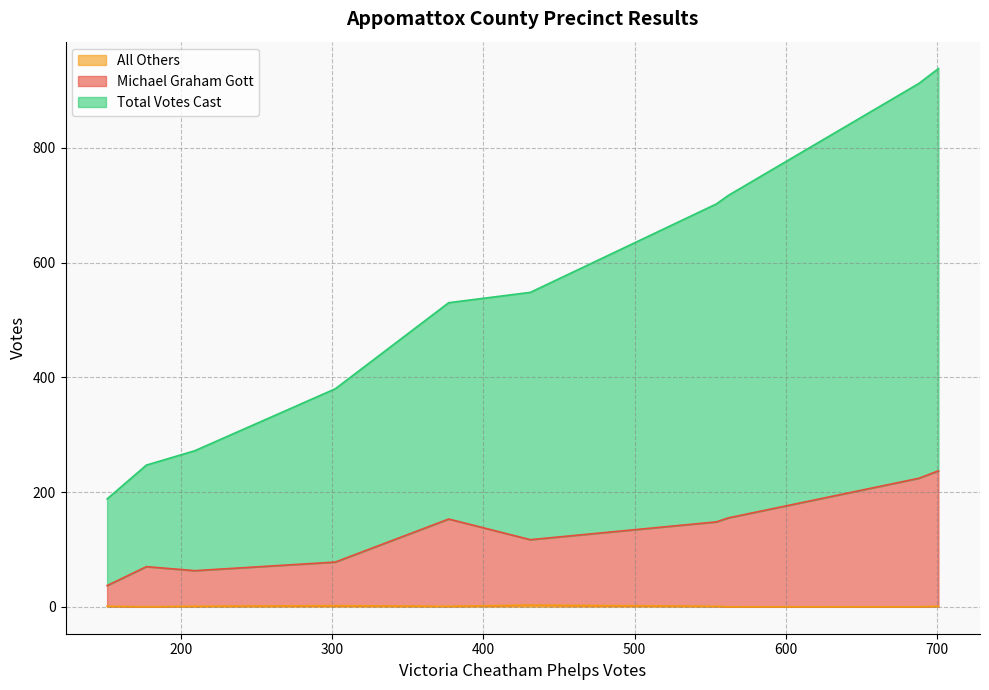

What value does the All Others series have at 202 - Spout Spring?

1